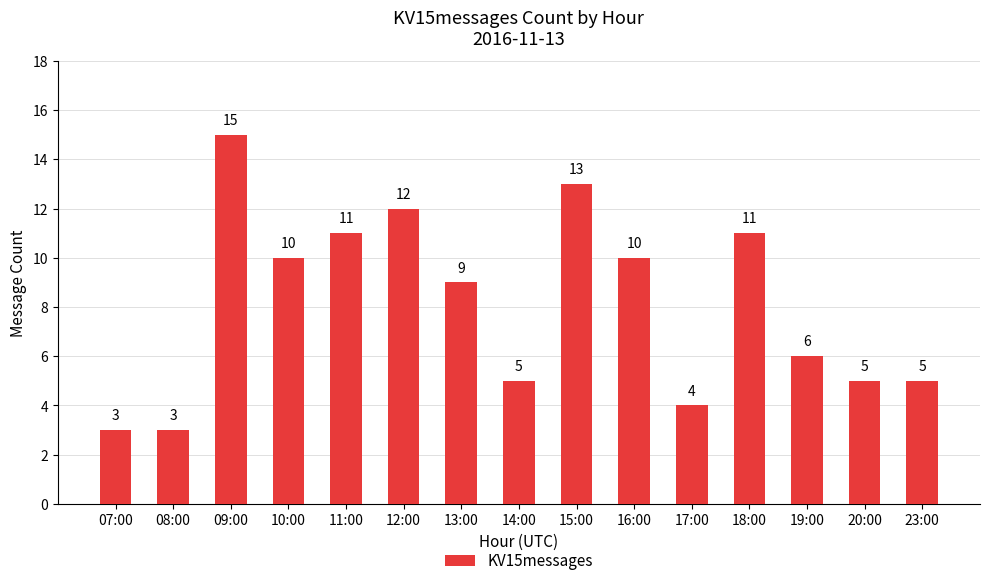

At which label does the data first exceed 9?

09:00